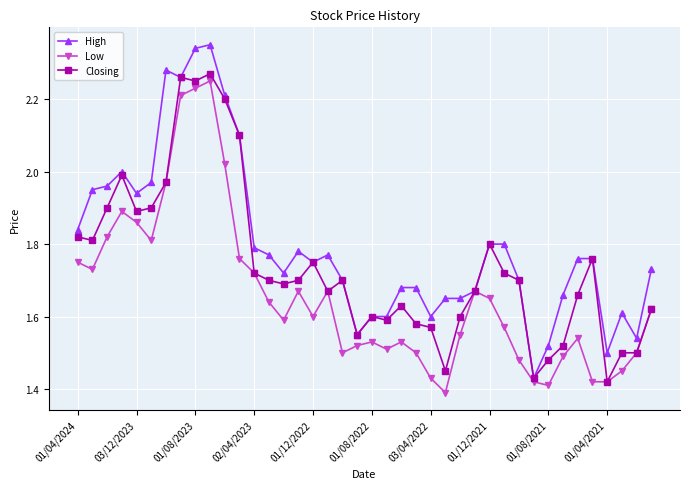

At how many categories does at least one series exceed 1?

40